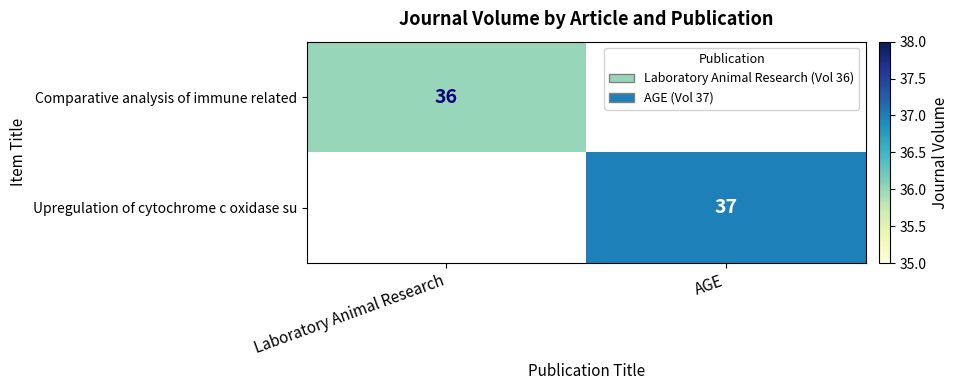

Is it true that Comparative analysis of immune related equals 20 at Laboratory Animal Research?

False